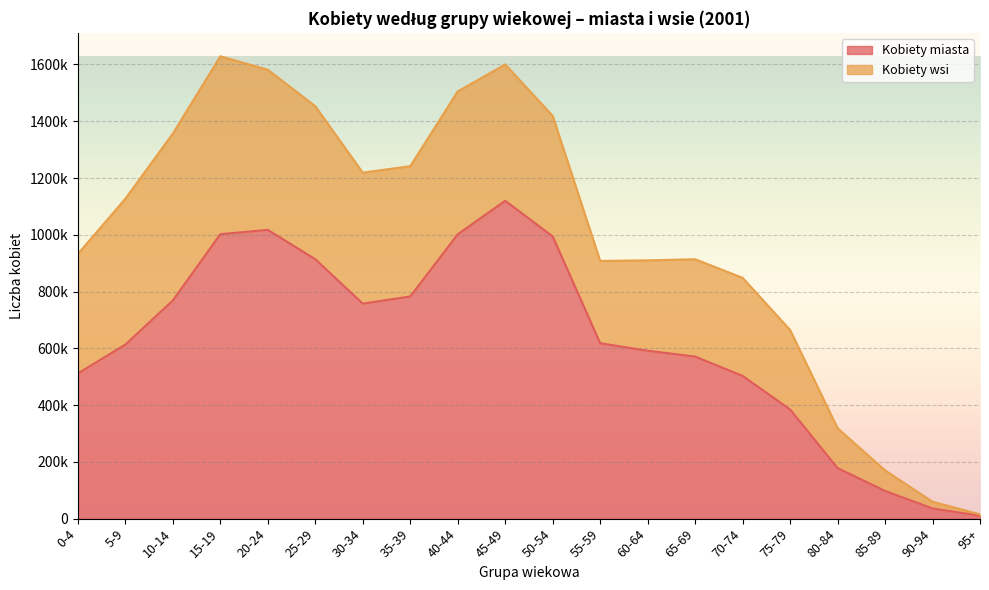

What is the label of the 4th point from the left?

15-19